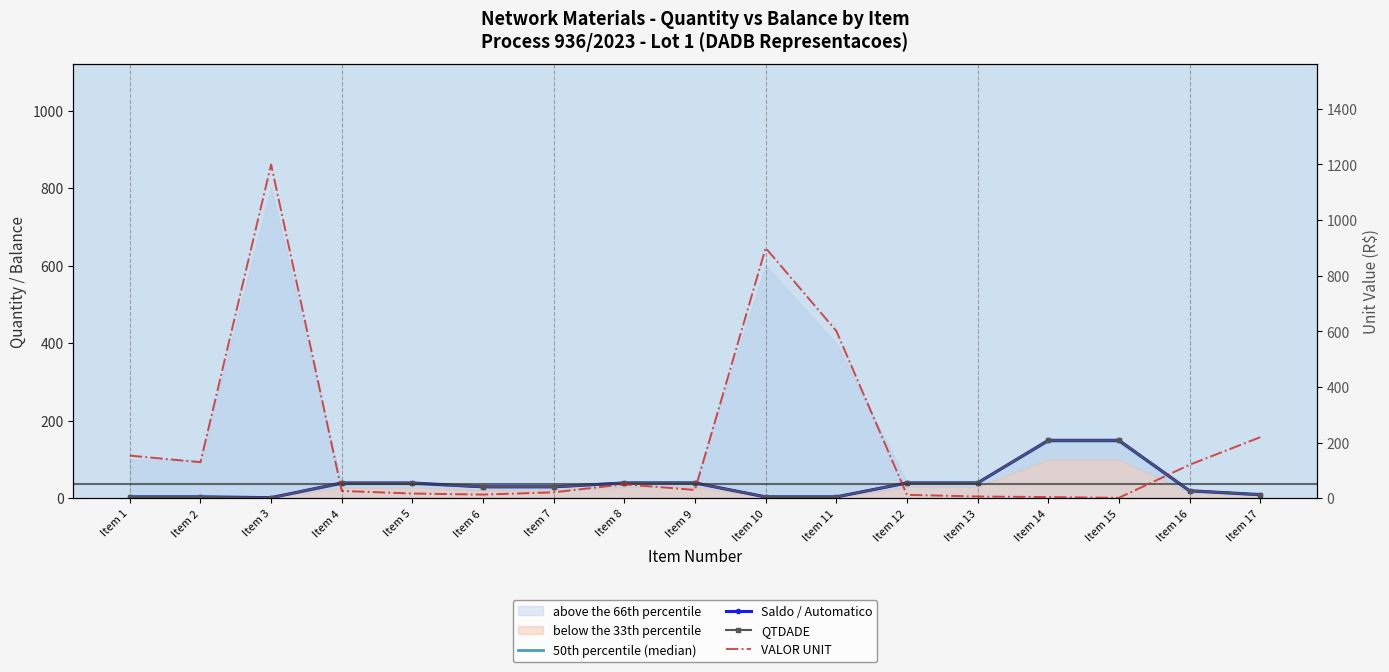

At which category does VALOR UNIT reach its first local valley?

Item 2